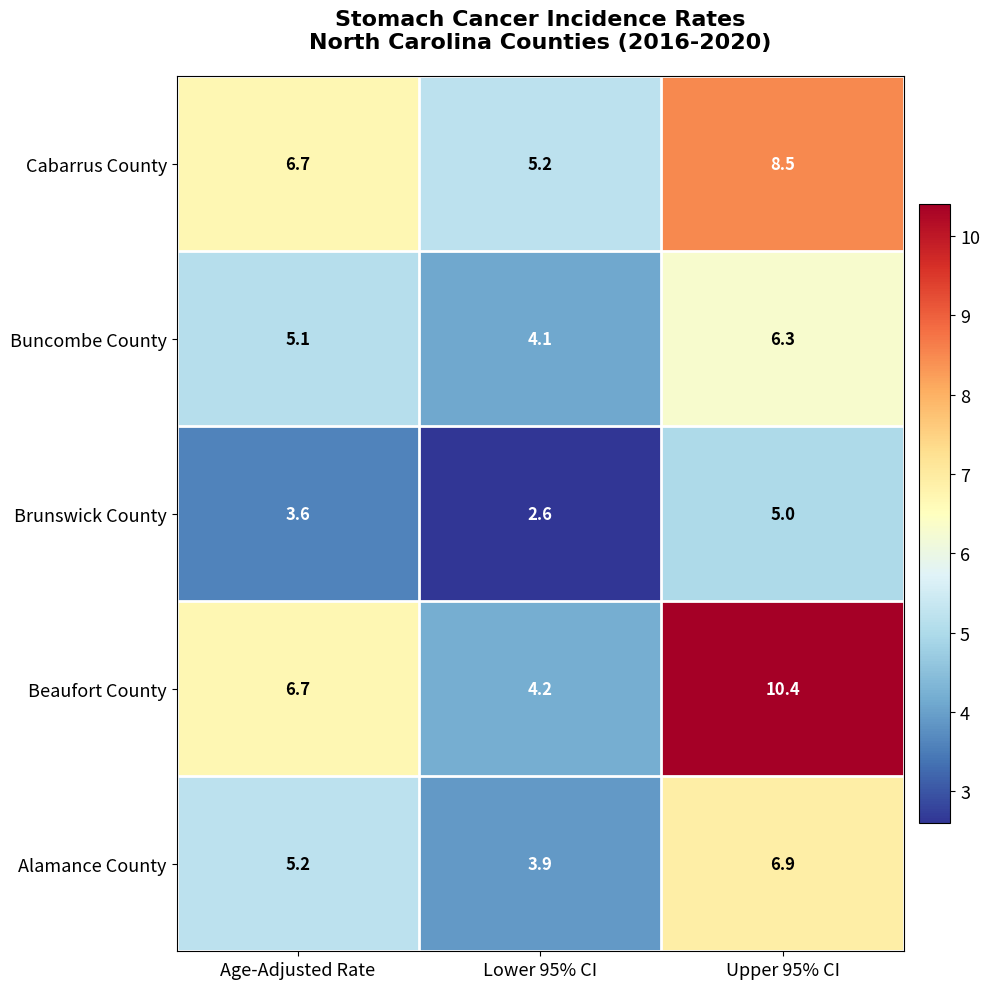

Read the Cabarrus County value at Lower 95% CI.

5.2